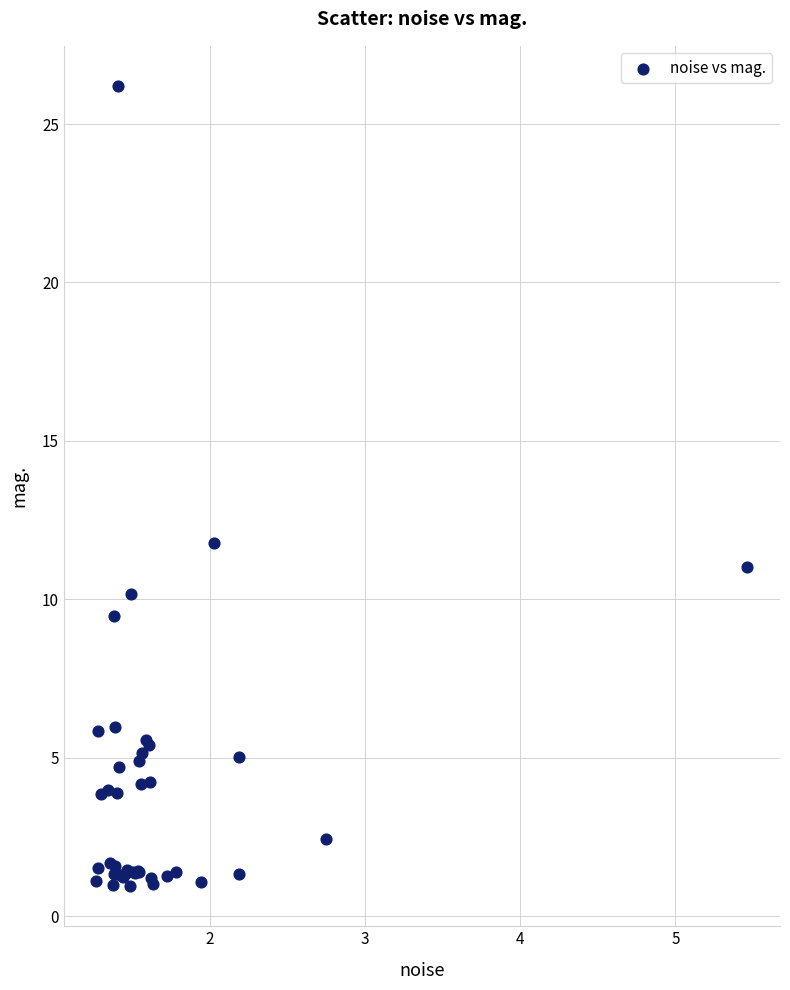

What Y value in the scatter plot is closest to 13?

11.8